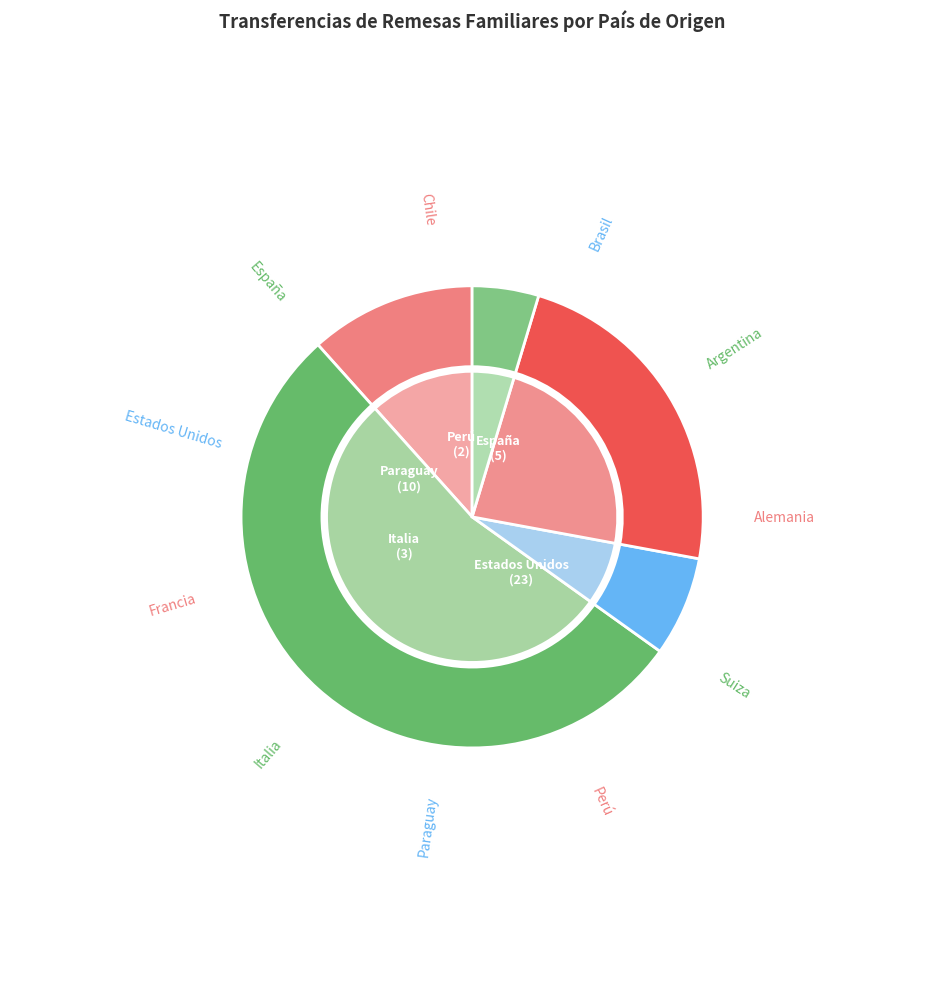

What percentage is NOT represented by Paraguay?

76.7%